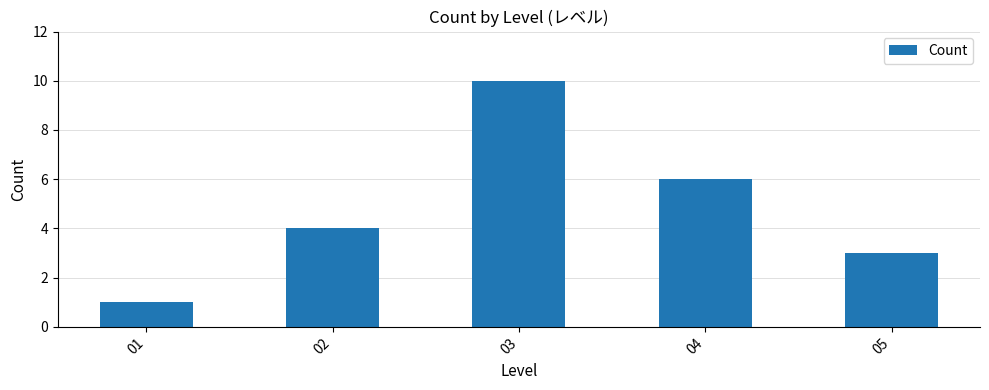

How many data points are less than 4?

2